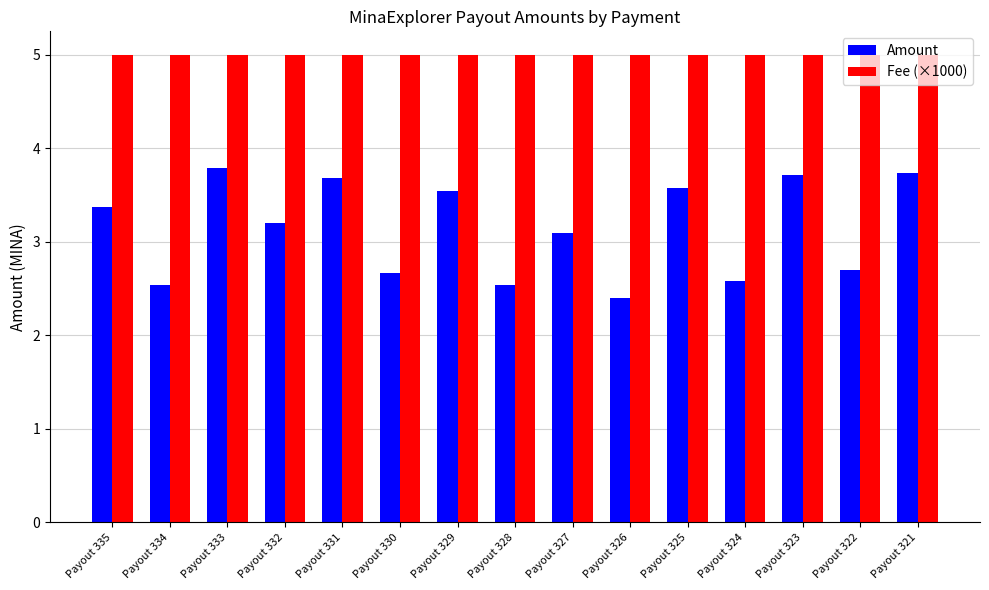

At how many categories does at least one series exceed 4?

15